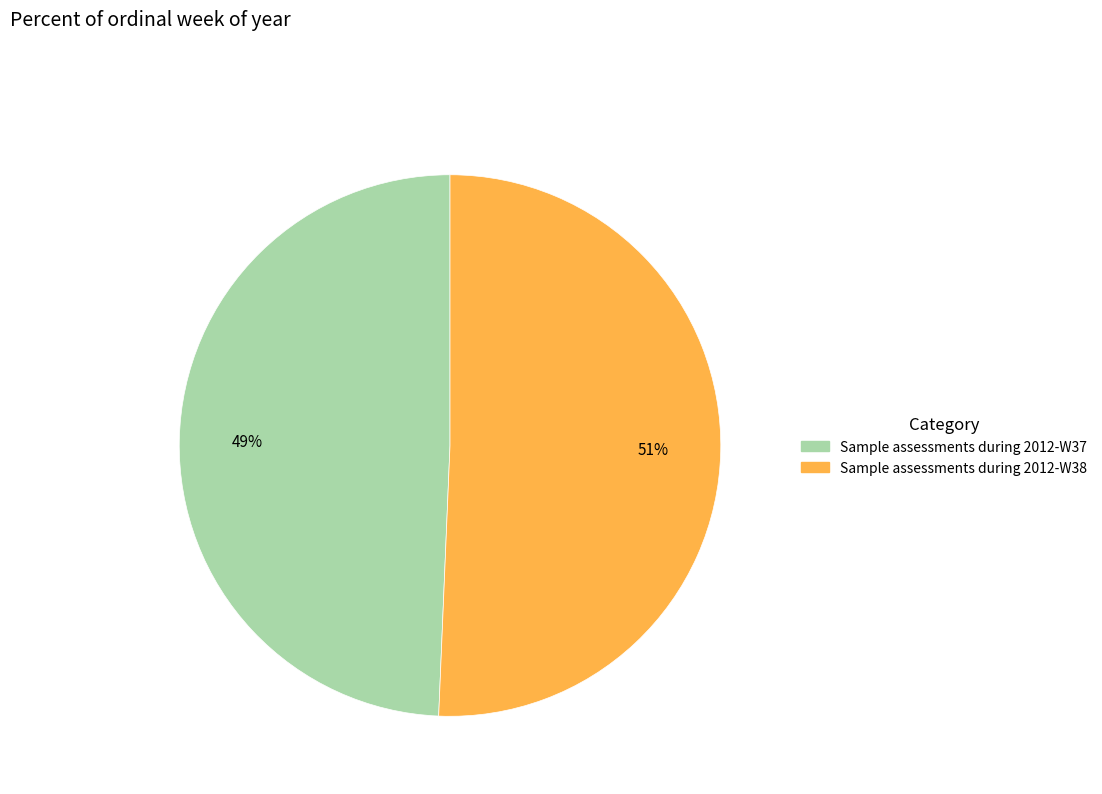

To the nearest percent, what percentage of the pie is Sample assessments during 2012-W38?

51%